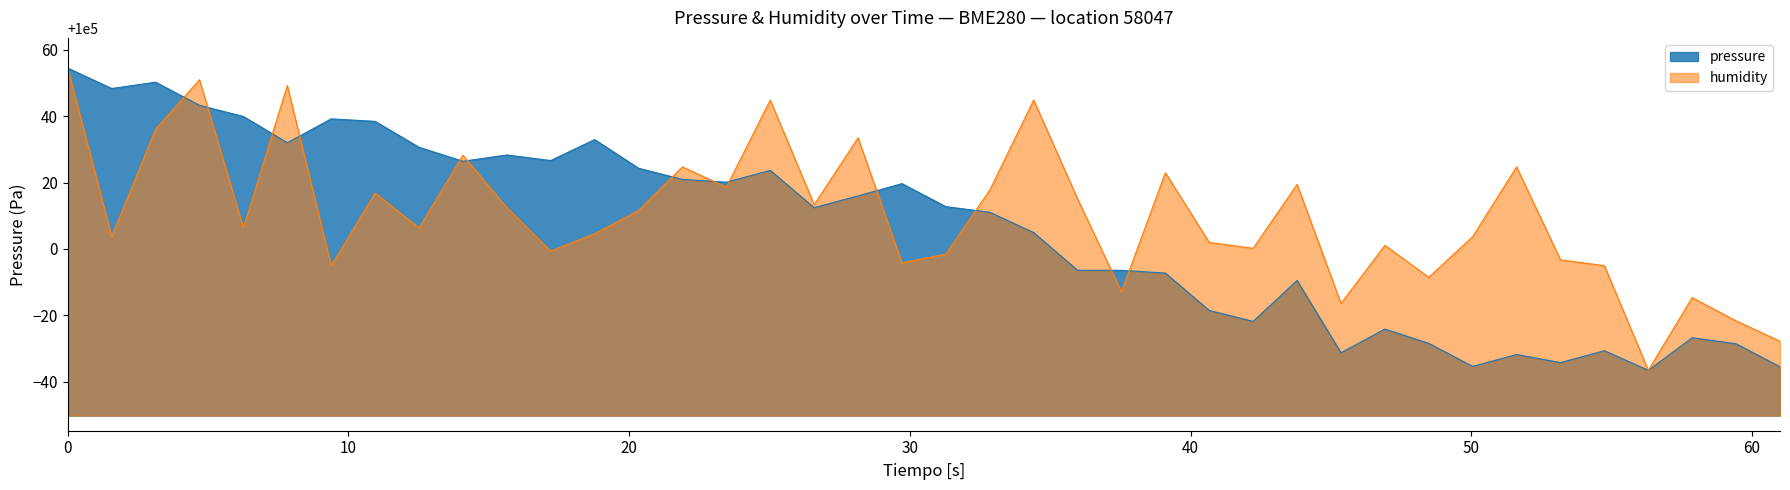

What is the difference between the second highest and second lowest values?

85.8